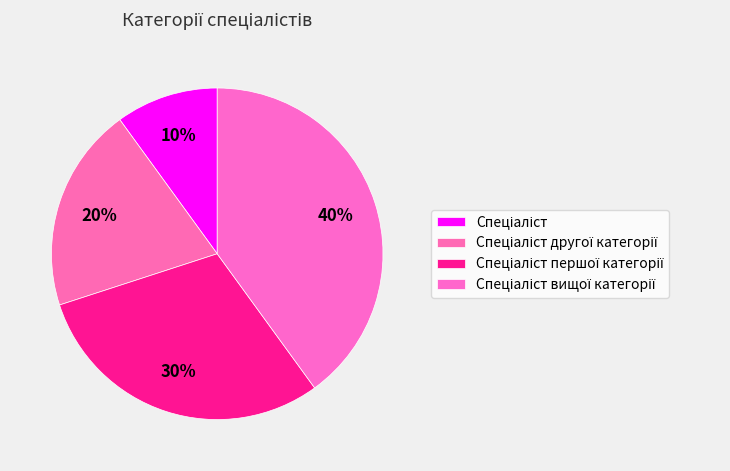

What percentage is the Спеціаліст першої категорії slice, to the nearest percent?

30%